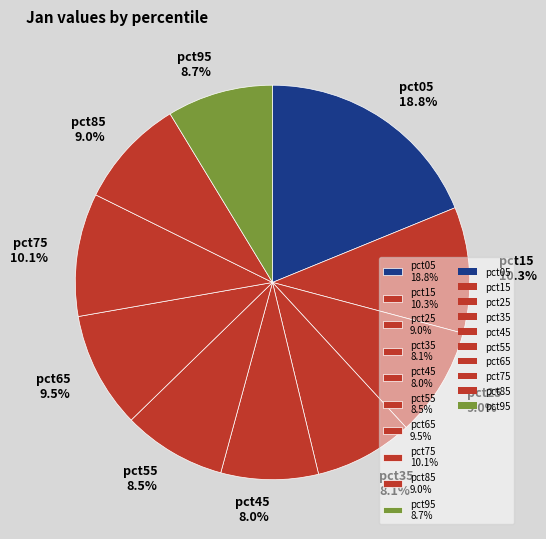

To the nearest percent, what is the difference between the largest and smallest slice percentages?

11%